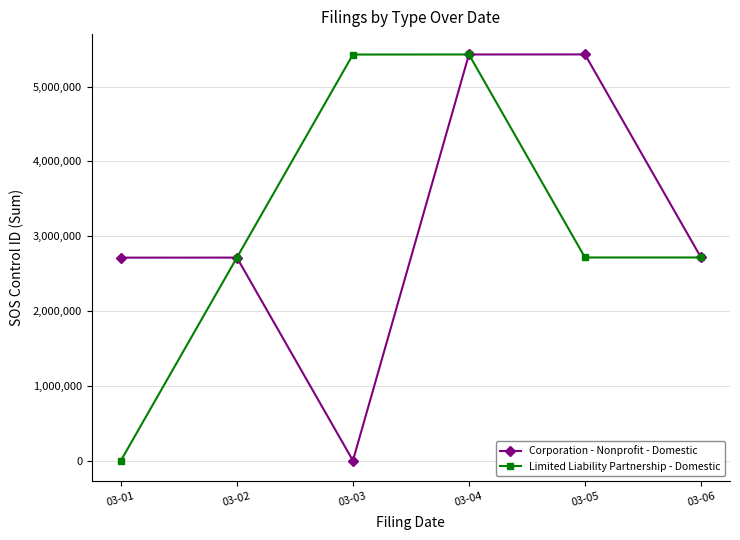

The Limited Liability Partnership - Domestic series shows 9516761 at 03-03. True or false?

False